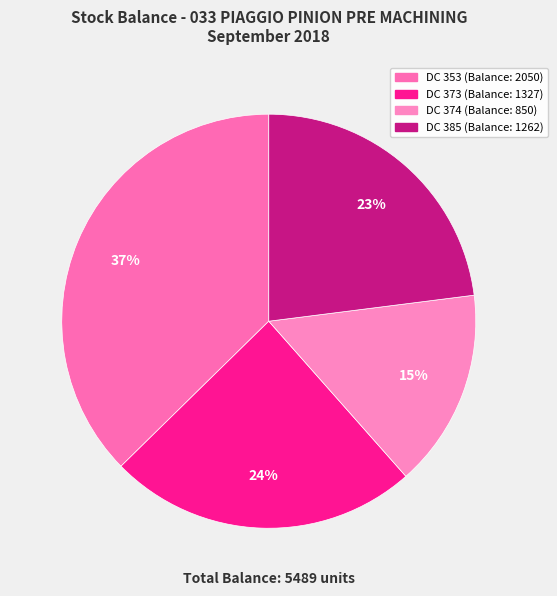

Count the number of slices in the pie.

4